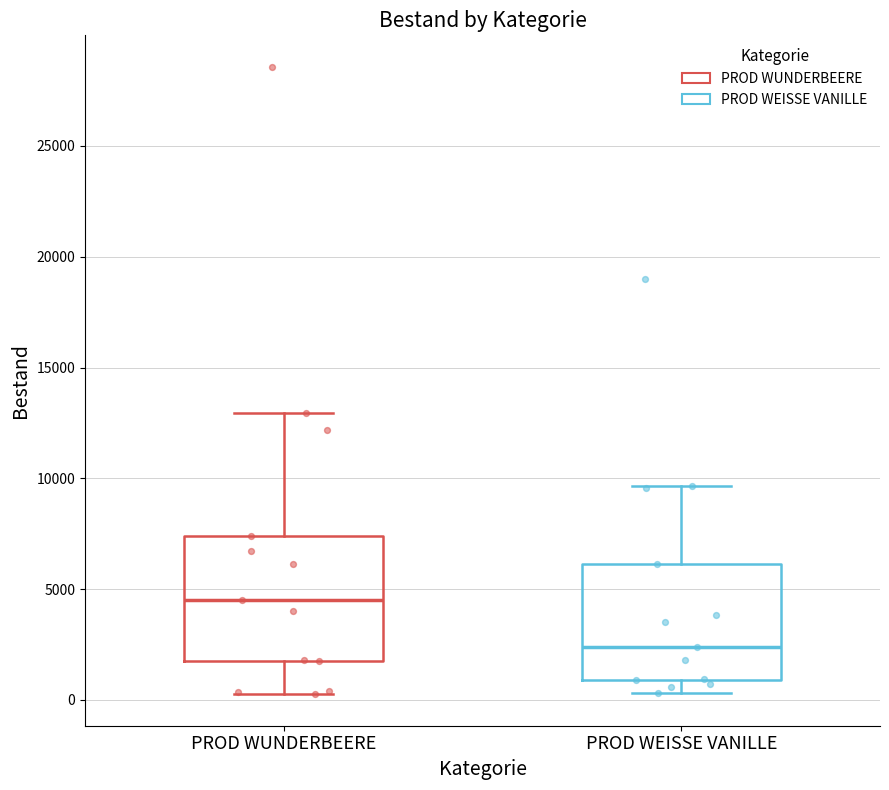

Where does the median line of the box for PROD WUNDERBEERE sit on the y-axis? The values are not printed on the chart, so give them approximately, as read against the axis.

4500